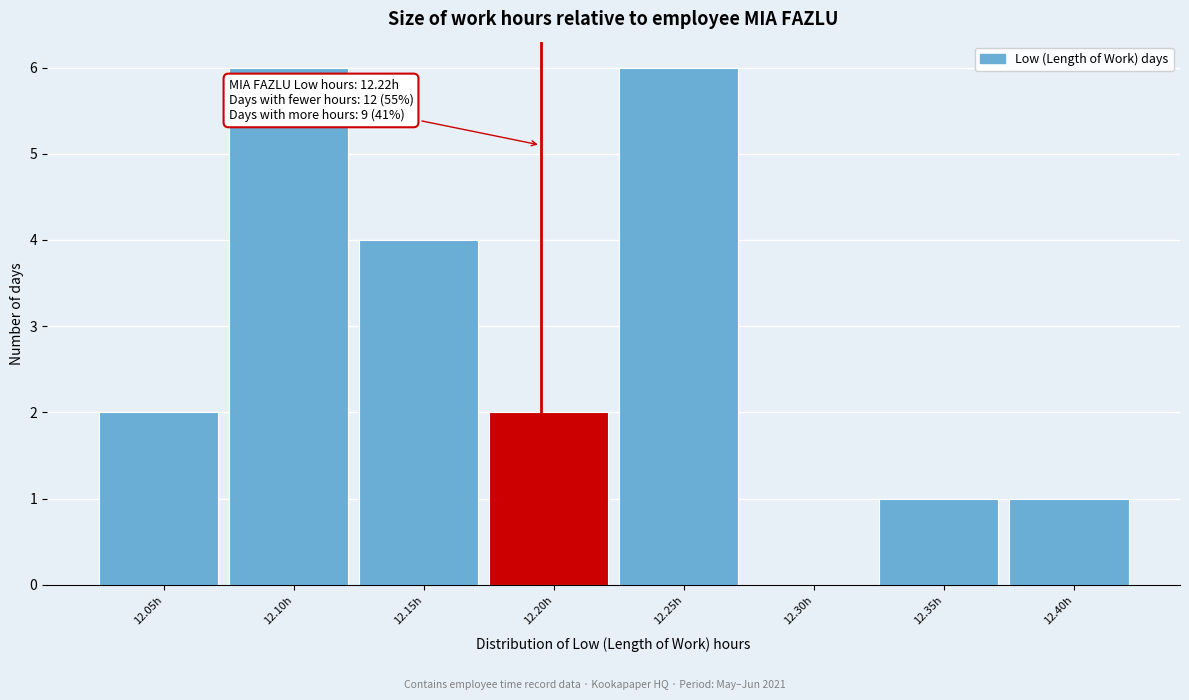

Reading left to right, transcribe all the data shown in this chart.

12.05h=2	12.10h=6	12.15h=4	12.20h=2	12.25h=6	12.30h=0	12.35h=1	12.40h=1